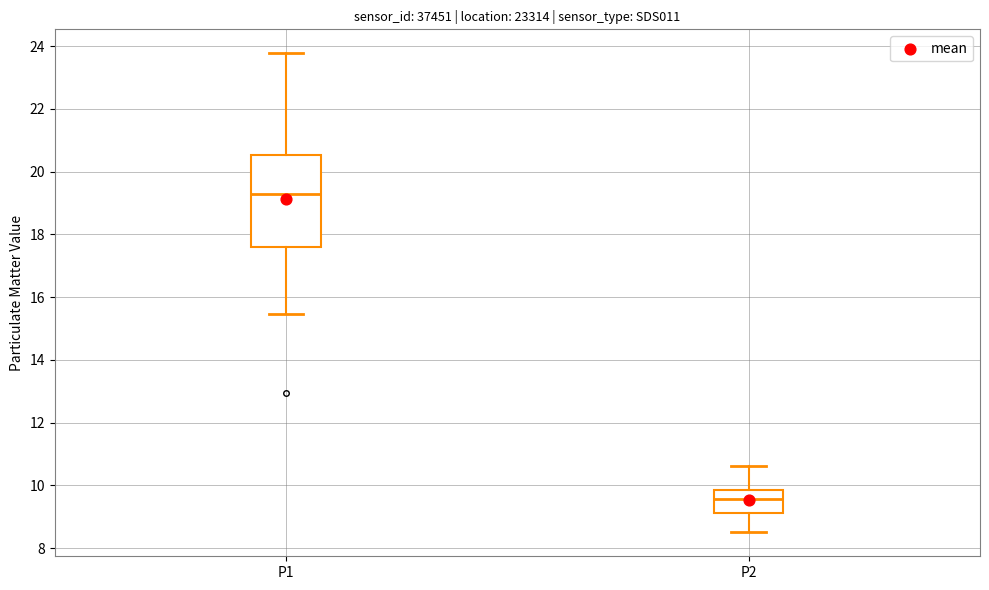

Reading left to right, transcribe this box plot: for each box, give where its median line is, the range the box spans, and where its two whiskers end, as read against the y-axis. The values are not printed on the chart, so give them approximately, as read against the axis.

P1: median 19.4, box 17.6 to 20.6, whiskers 15.4 to 23.8
P2: median 9.6, box 9.2 to 9.8, whiskers 8.6 to 10.6